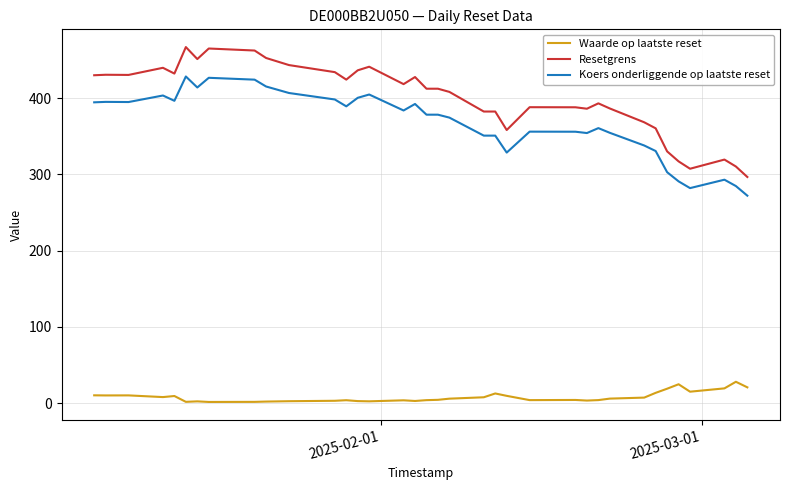

Rank the series by their maximum value, from lowest to highest.

Waarde op laatste reset, Koers onderliggende op laatste reset, Resetgrens